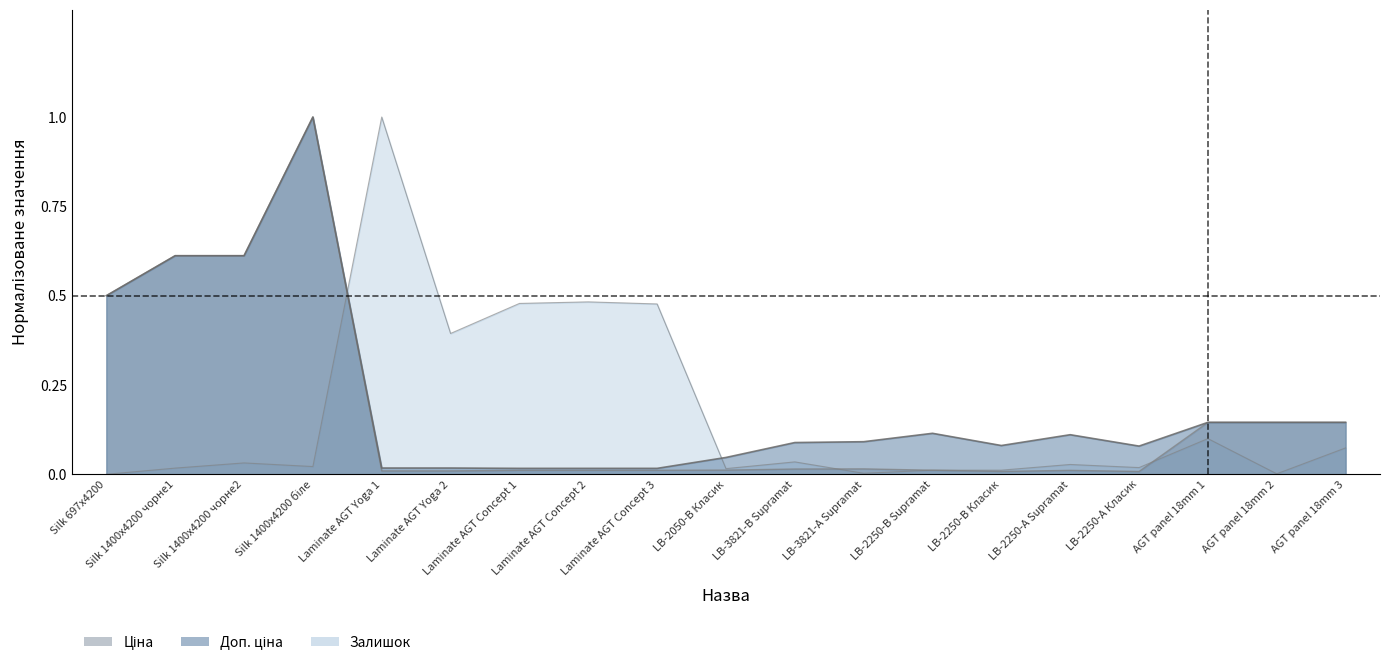

What position from the right is LB-3821-А Supramat?

8